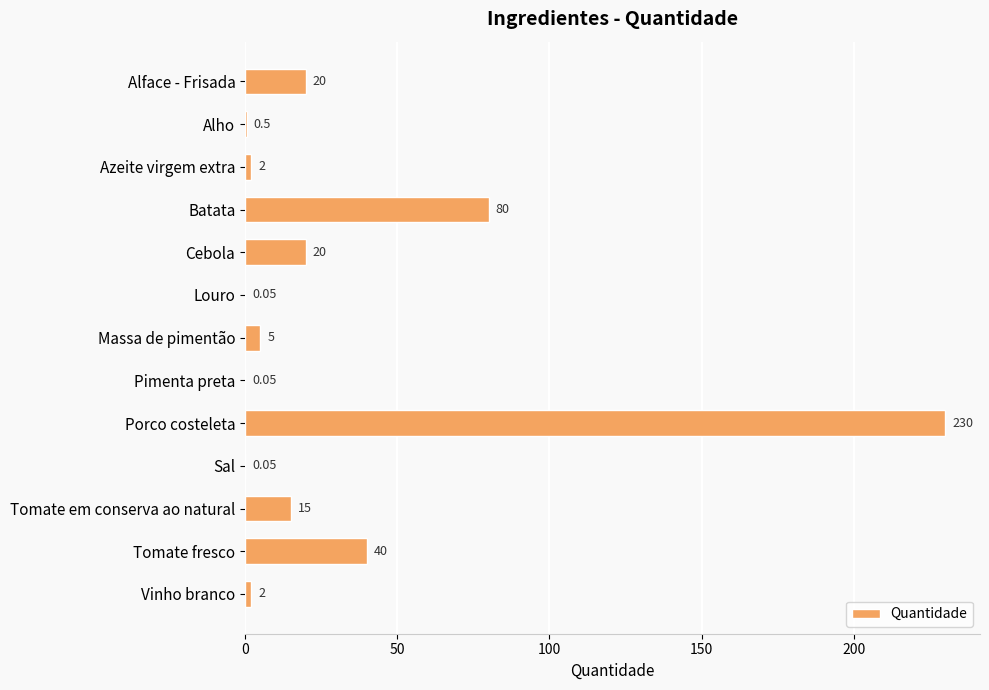

Which category has the highest value across all series?

Porco costeleta